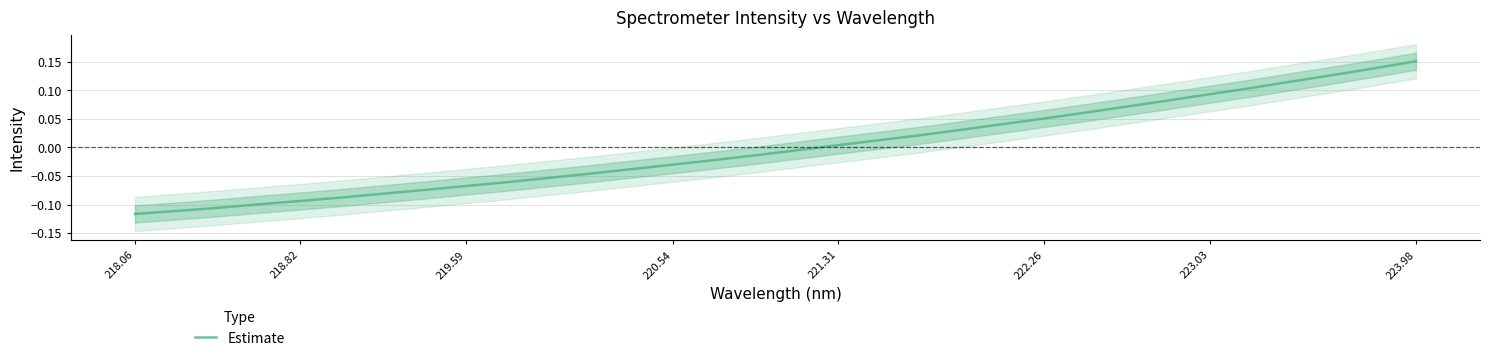

At which label does Estimate first exceed 0?

221.31